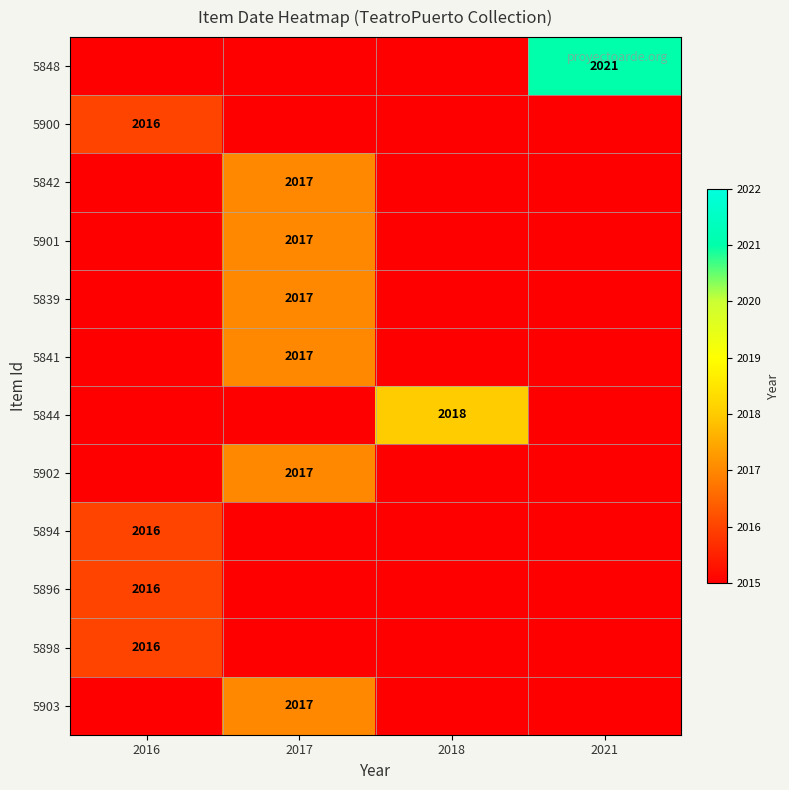

Is it true that 5902 equals 2017 at 2017?

True